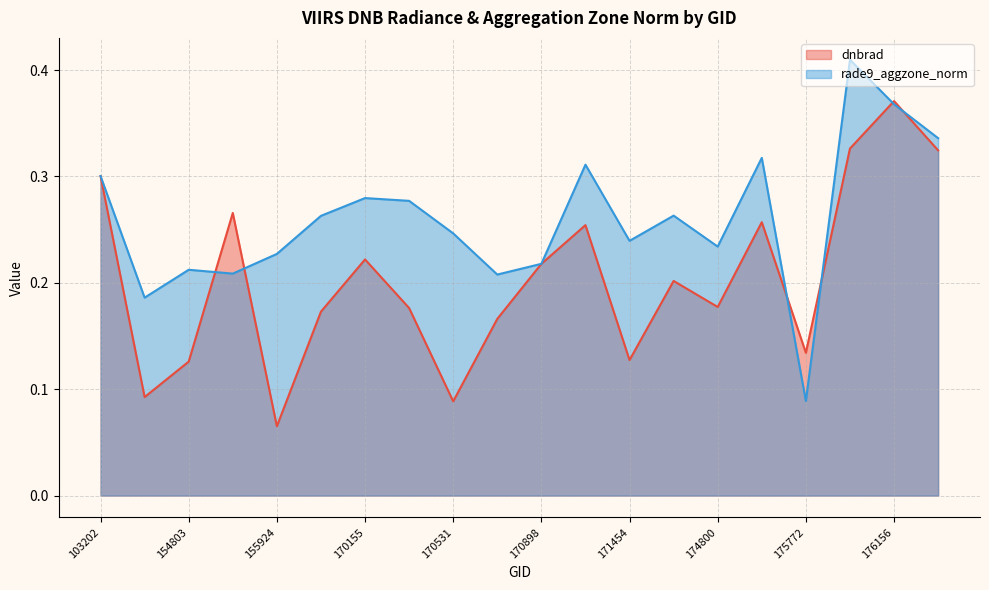

What is the maximum value for rade9_aggzone_norm?

0.4